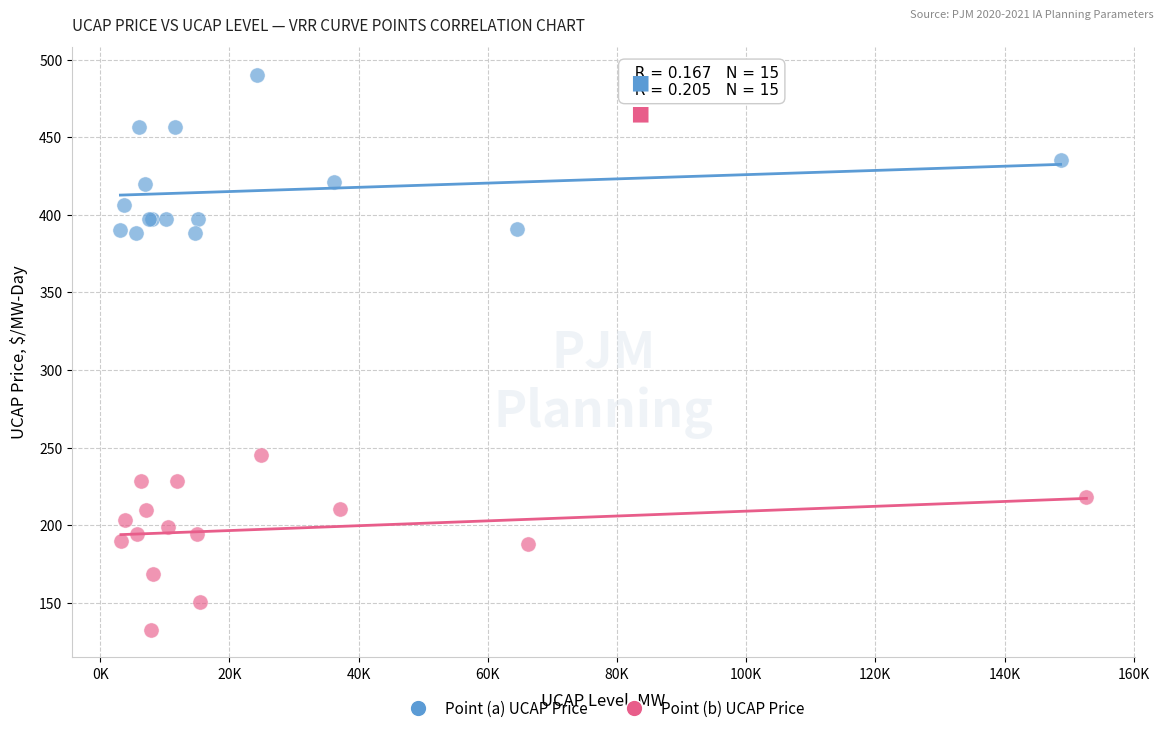

Which series contains the highest Y value?

Point (a) UCAP Price